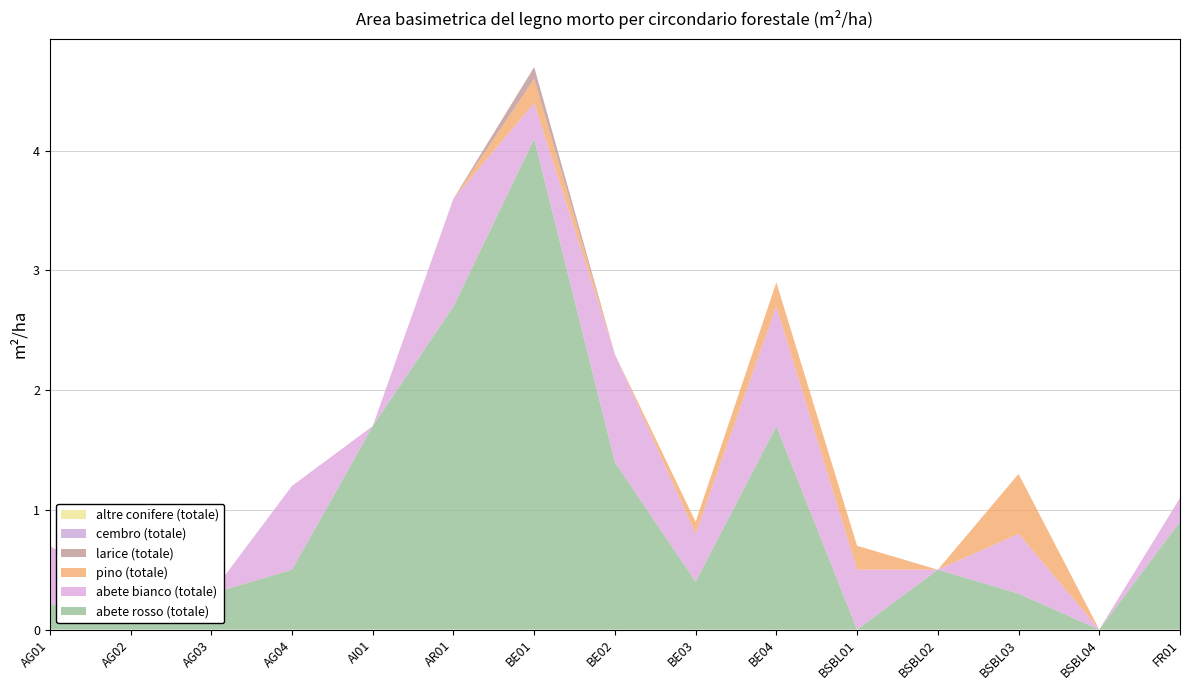

Reading right to left, transcribe all the data shown in this chart.

abete rosso (totale): 0.9	0.0	0.3	0.5	0.0	1.7	0.4	1.4	4.1	2.7	1.7	0.5	0.3	0.3	0.2
abete bianco (totale): 0.2	0.0	0.5	0.0	0.5	1.0	0.4	0.9	0.3	0.9	0.0	0.7	0.0	0.0	0.5
pino (totale): 0.0	0.0	0.5	0.0	0.2	0.2	0.1	0.0	0.2	0.0	0.0	0.0	0.0	0.0	0.0
larice (totale): 0.0	0.0	0.0	0.0	0.0	0.0	0.0	0.0	0.1	0.0	0.0	0.0	0.0	0.0	0.0
cembro (totale): 0.0	0.0	0.0	0.0	0.0	0.0	0.0	0.0	0.0	0.0	0.0	0.0	0.0	0.0	0.0
altre conifere (totale): 0.0	0.0	0.0	0.0	0.0	0.0	0.0	0.0	0.0	0.0	0.0	0.0	0.0	0.0	0.0